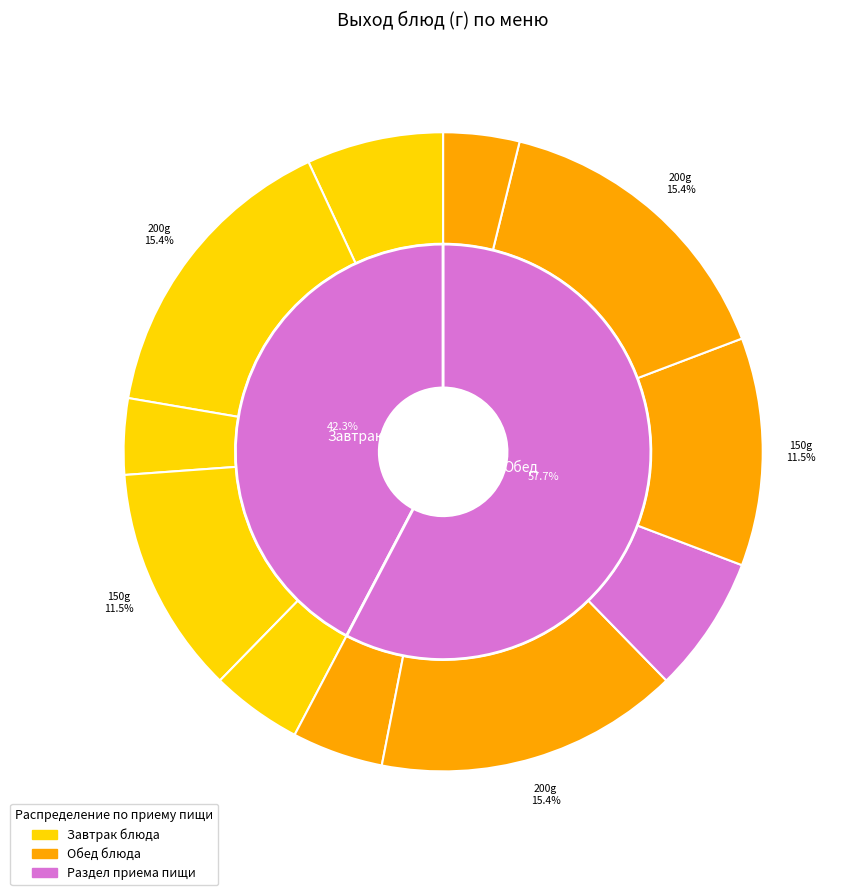

To the nearest percent, what is the average slice percentage?

9%